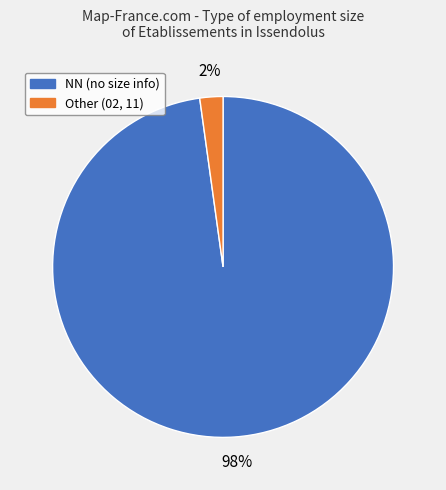

Does any single category account for the majority?

Yes